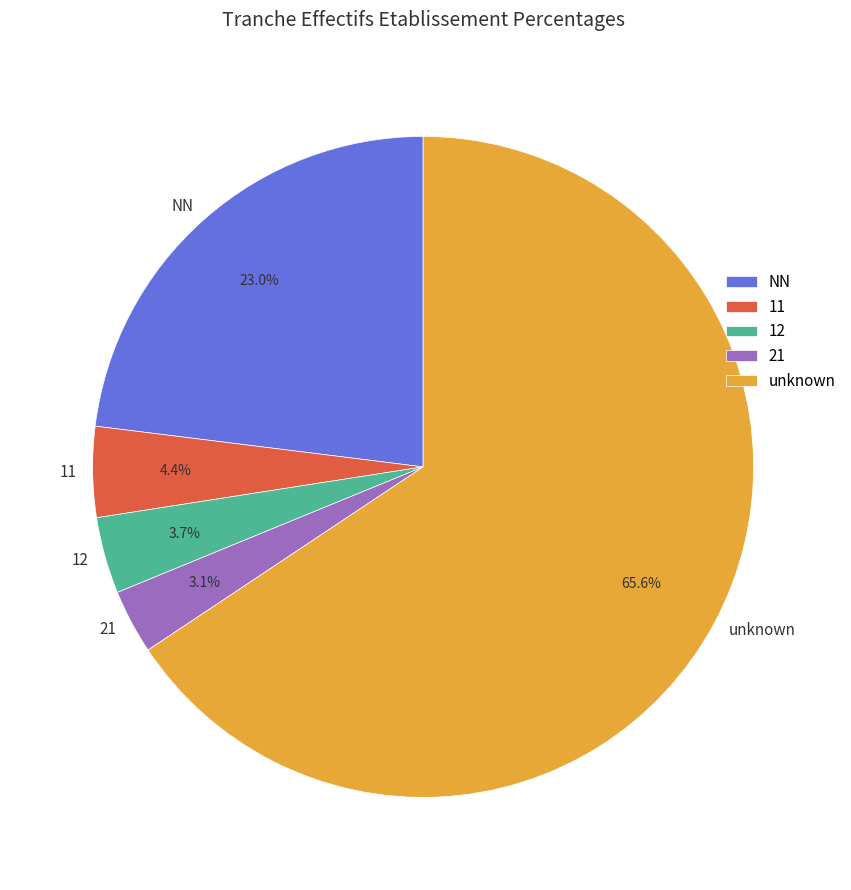

What portion of the pie excludes NN?

77.0%